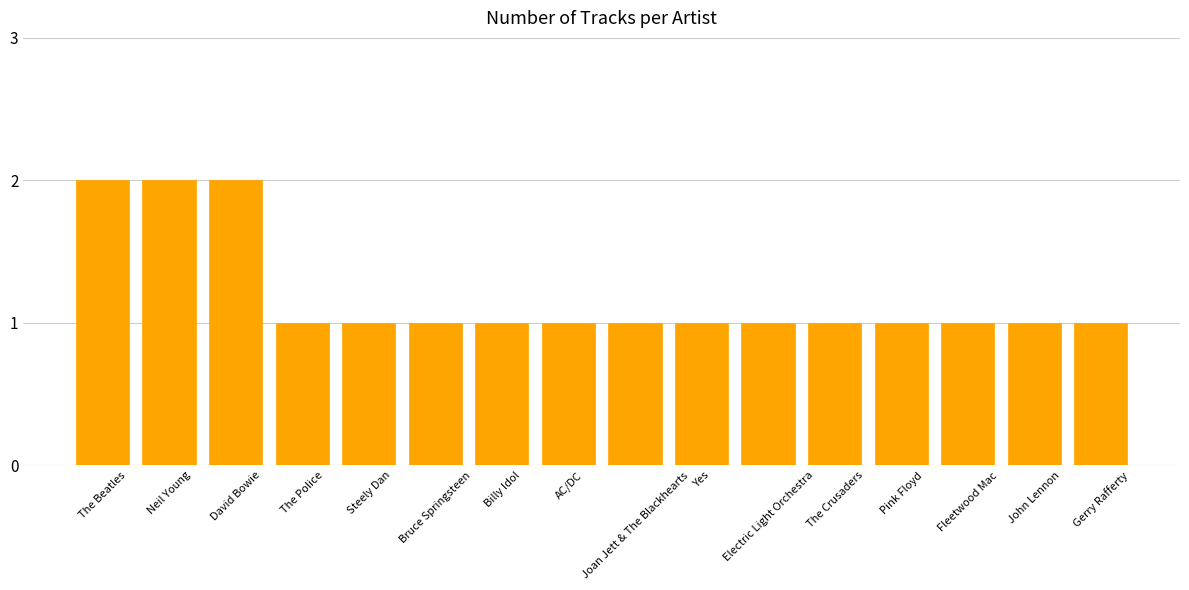

Which has a higher value, Neil Young or Steely Dan?

Neil Young